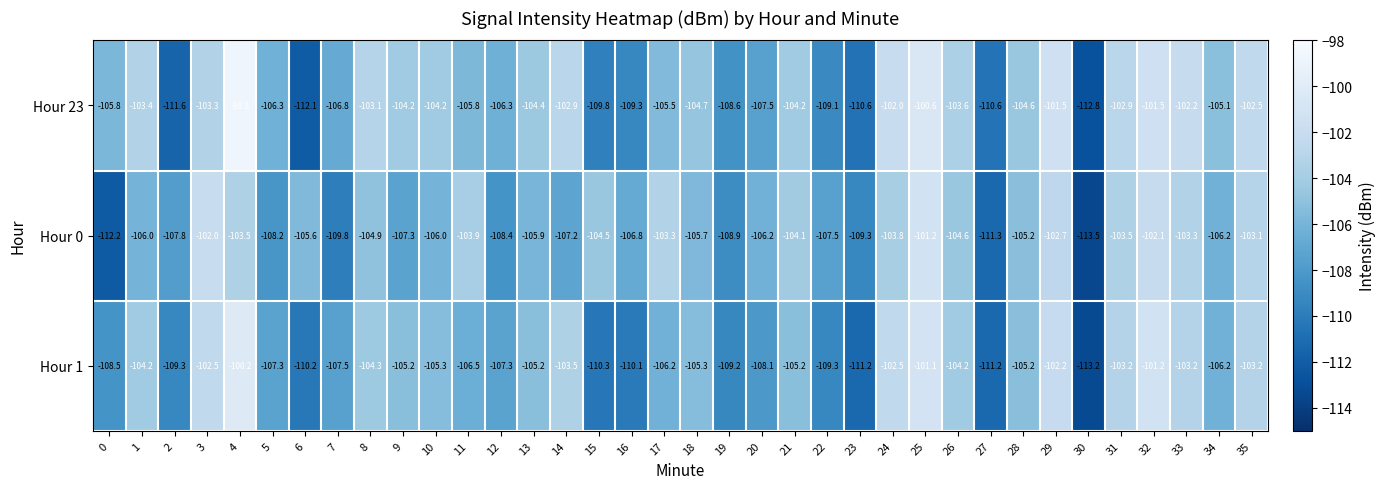

What is the difference between the second highest and minimum values in the Hour 1 series?

12.1